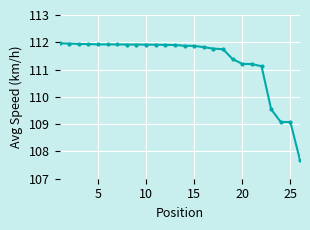

Count the number of data series in this chart.

1